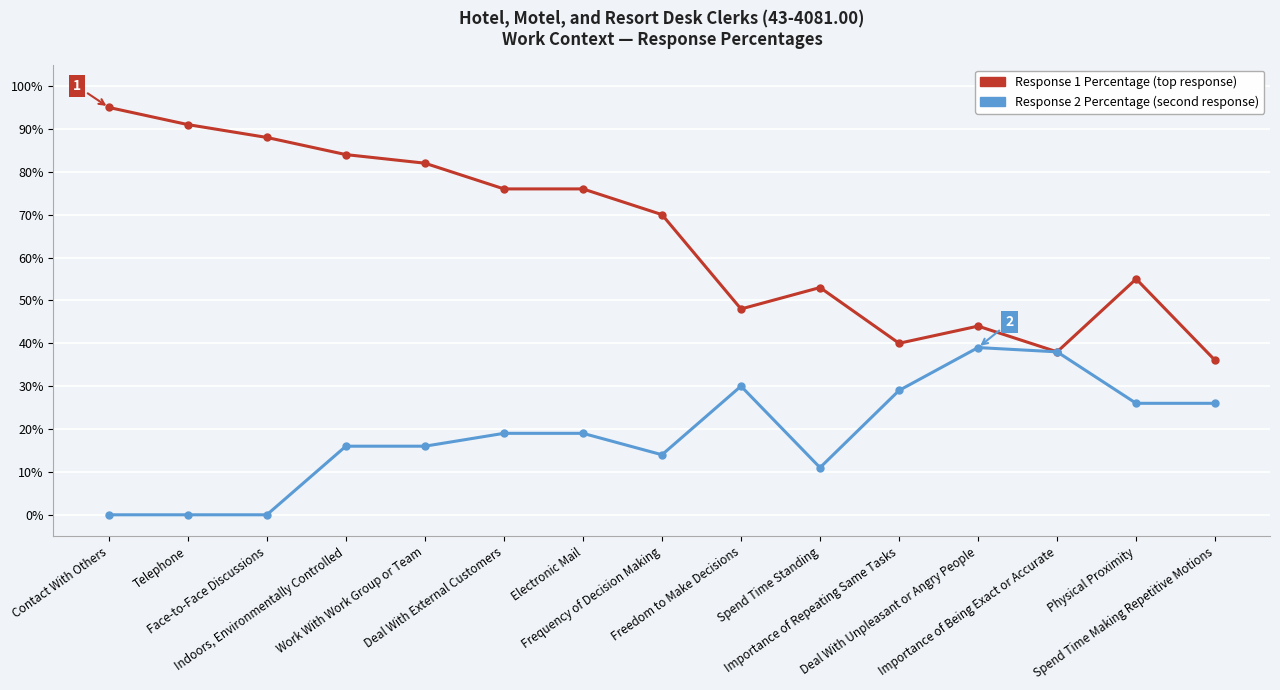

What is the maximum value shown in the chart?

95